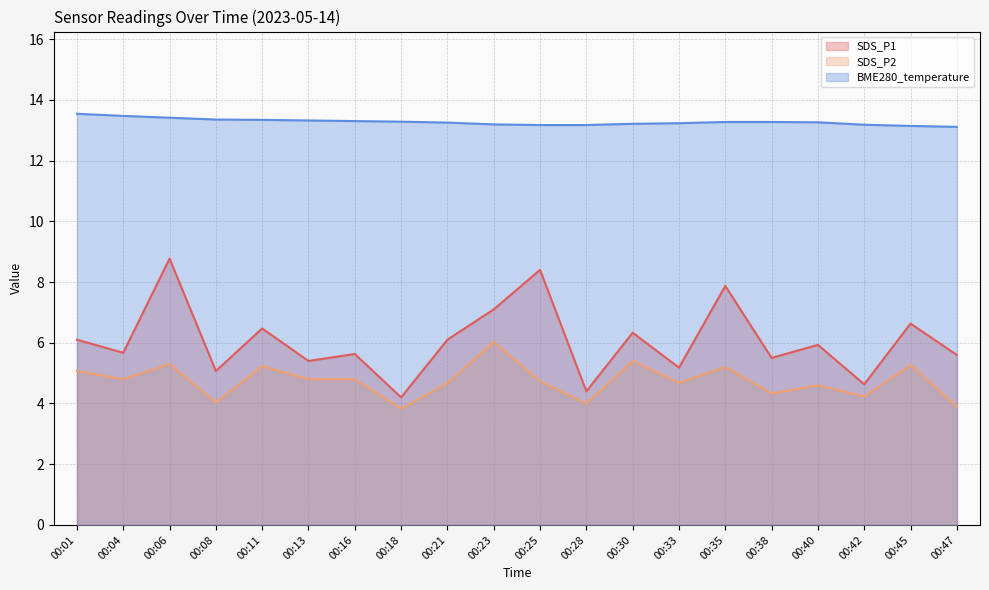

True or false: BME280_temperature and SDS_P2 cross at least once.

False